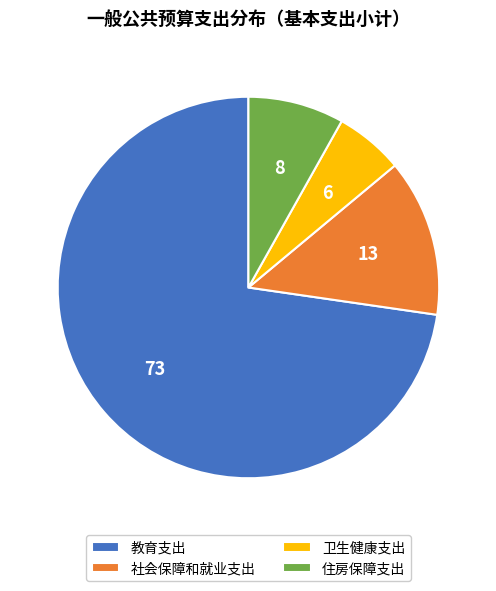

What is the largest slice in the pie chart?

教育支出